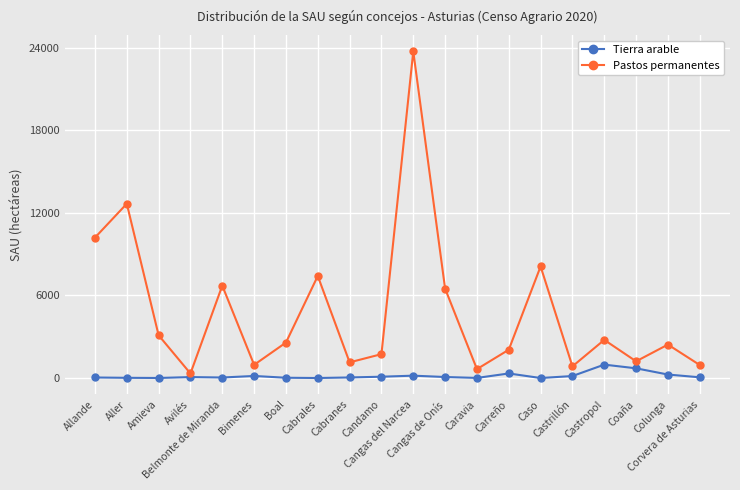

At which label is Pastos permanentes closest to 12029?

Aller